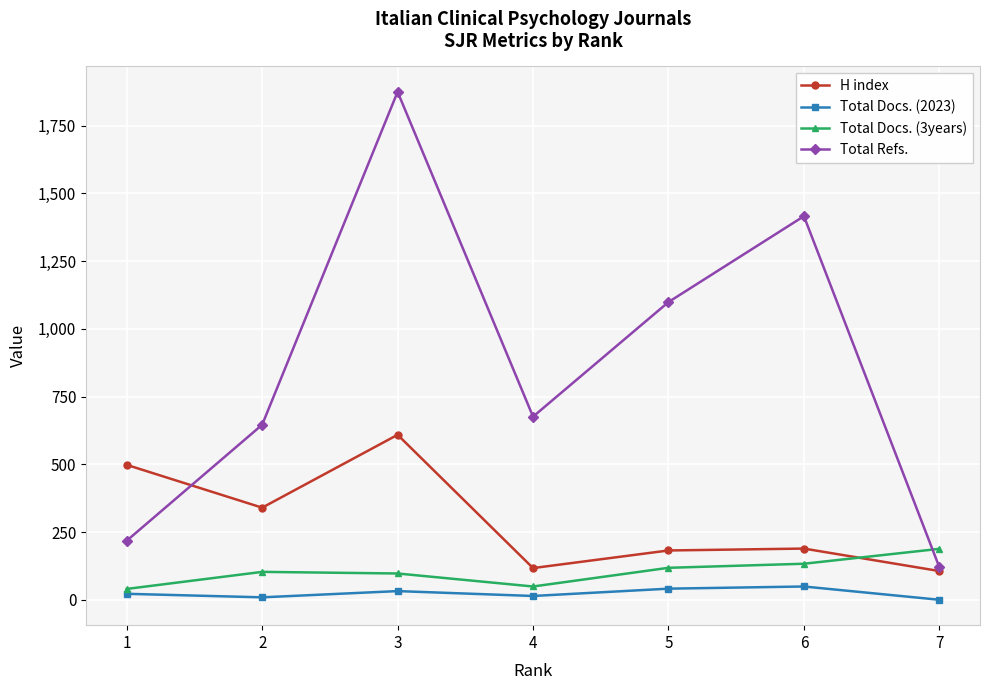

True or false: Total Docs. (2023) and Total Refs. intersect in this chart.

False